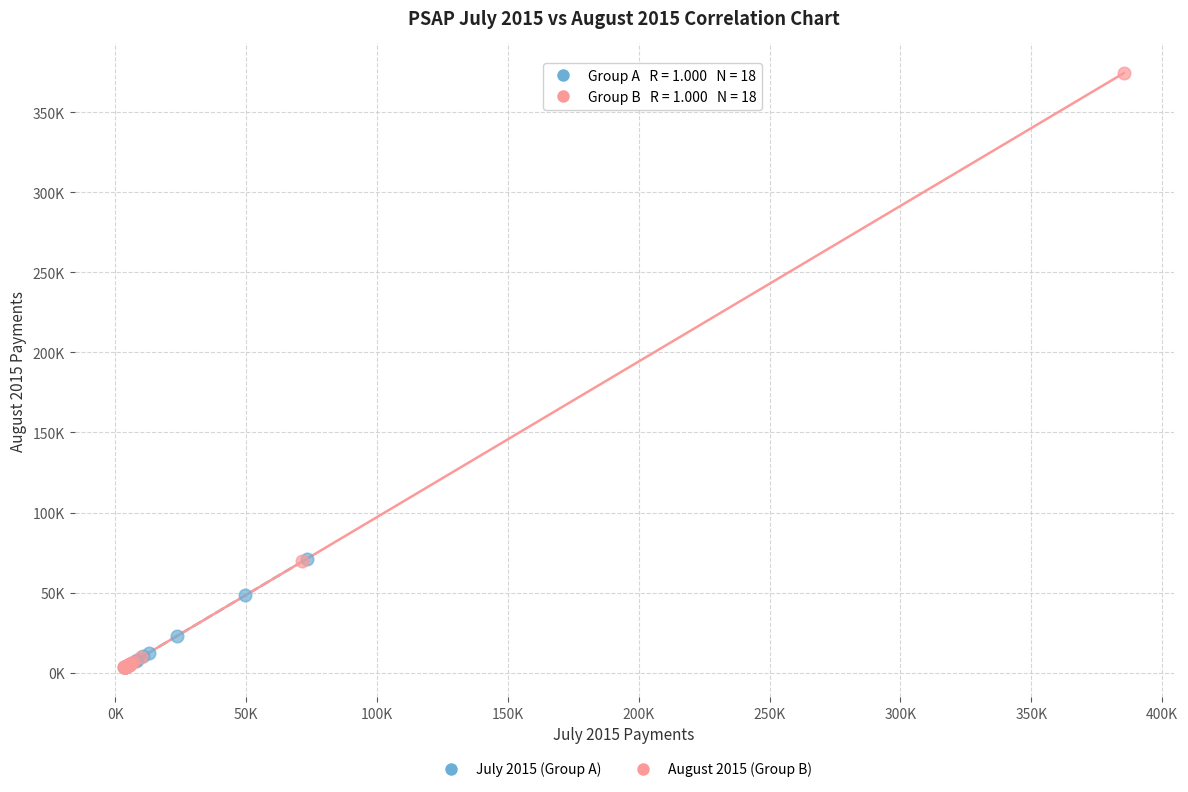

Which series reaches the maximum Y coordinate?

August 2015 (Group B)